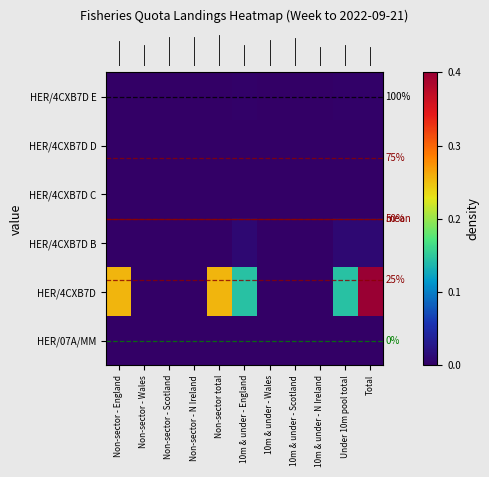

At how many categories does at least one series exceed 0?

5